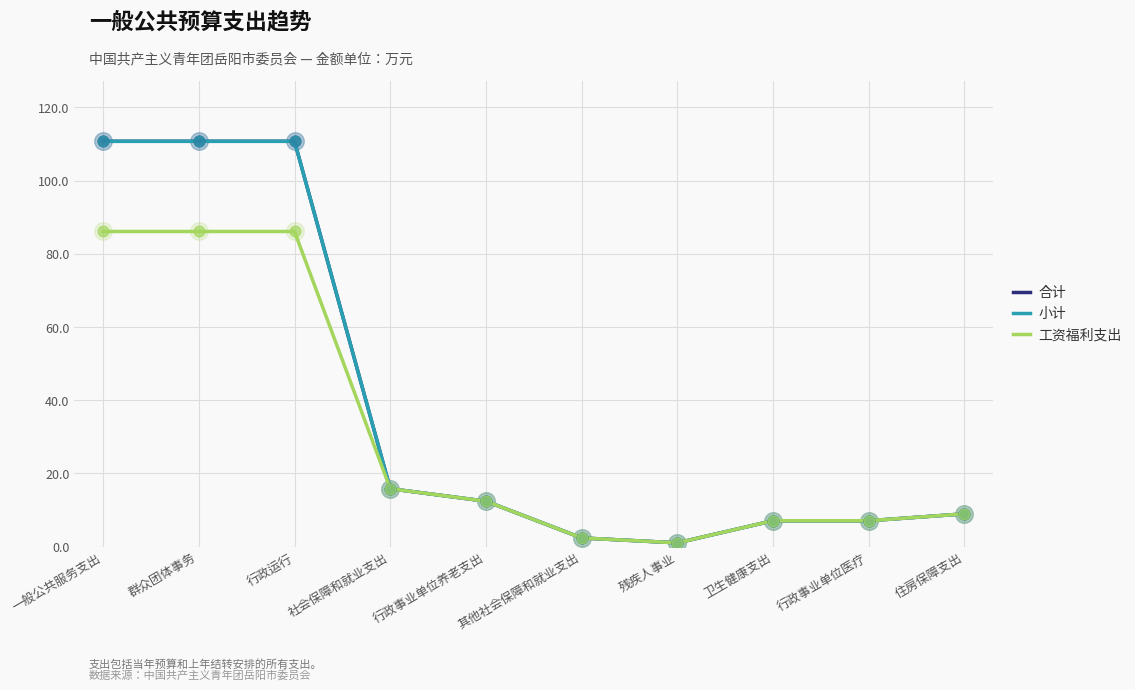

What is the total value across all series at 群众团体事务?

307.6